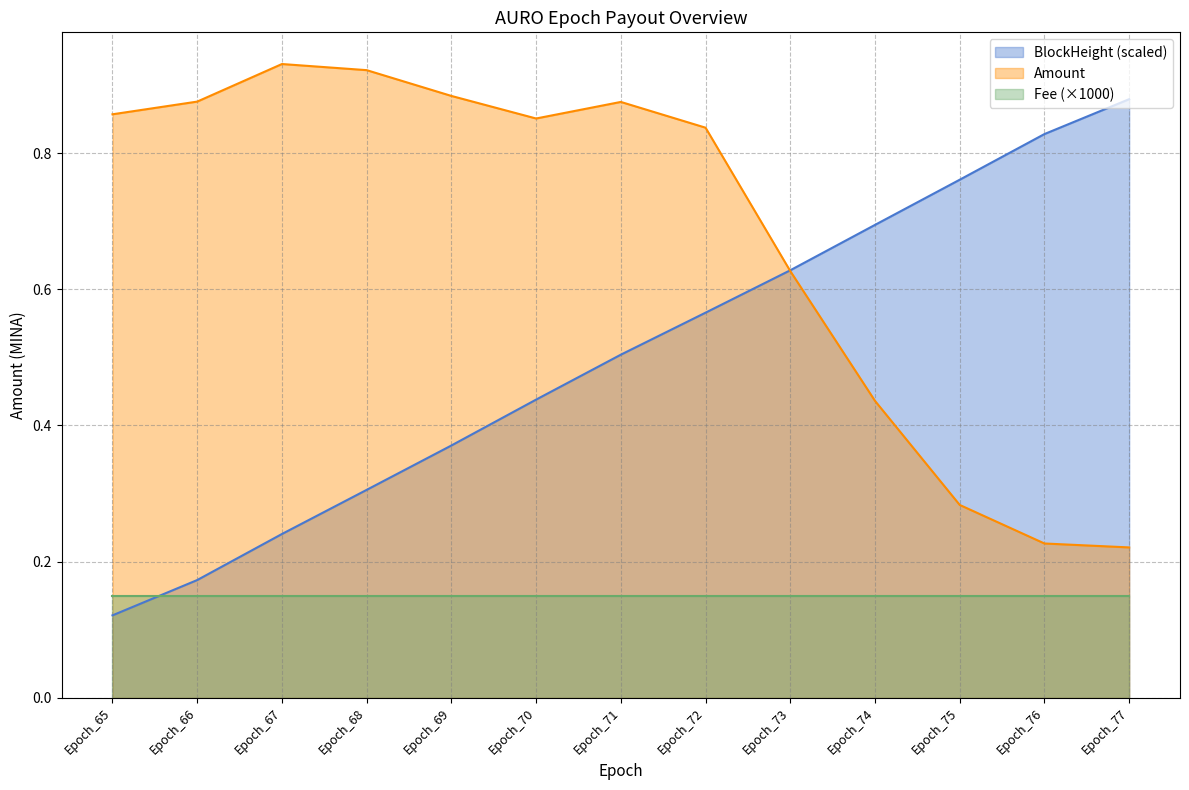

How many lines are shown in the chart?

3